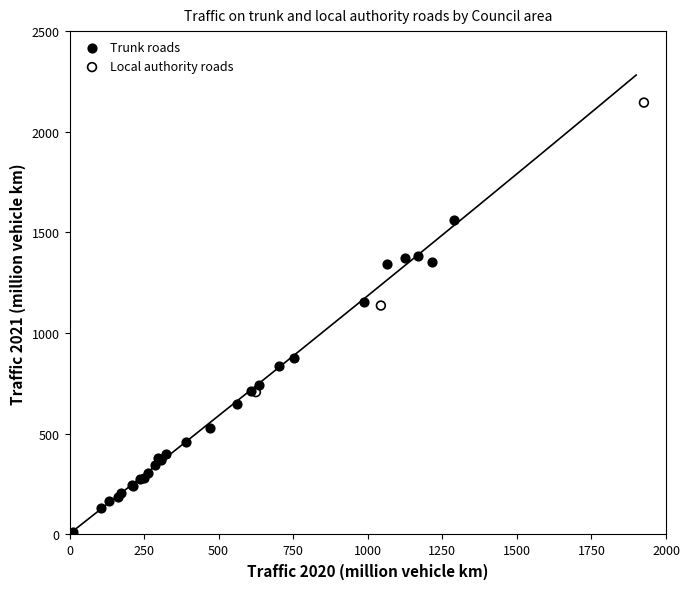

Which series reaches the maximum Y coordinate?

Local authority roads